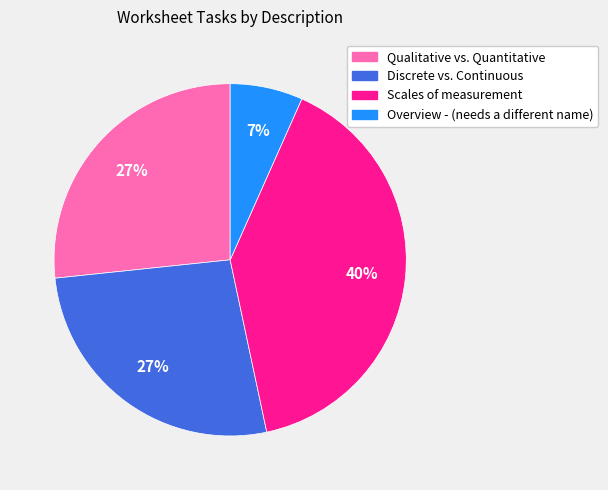

Do Discrete vs. Continuous and Overview - (needs a different name) together represent more than half of the pie?

No